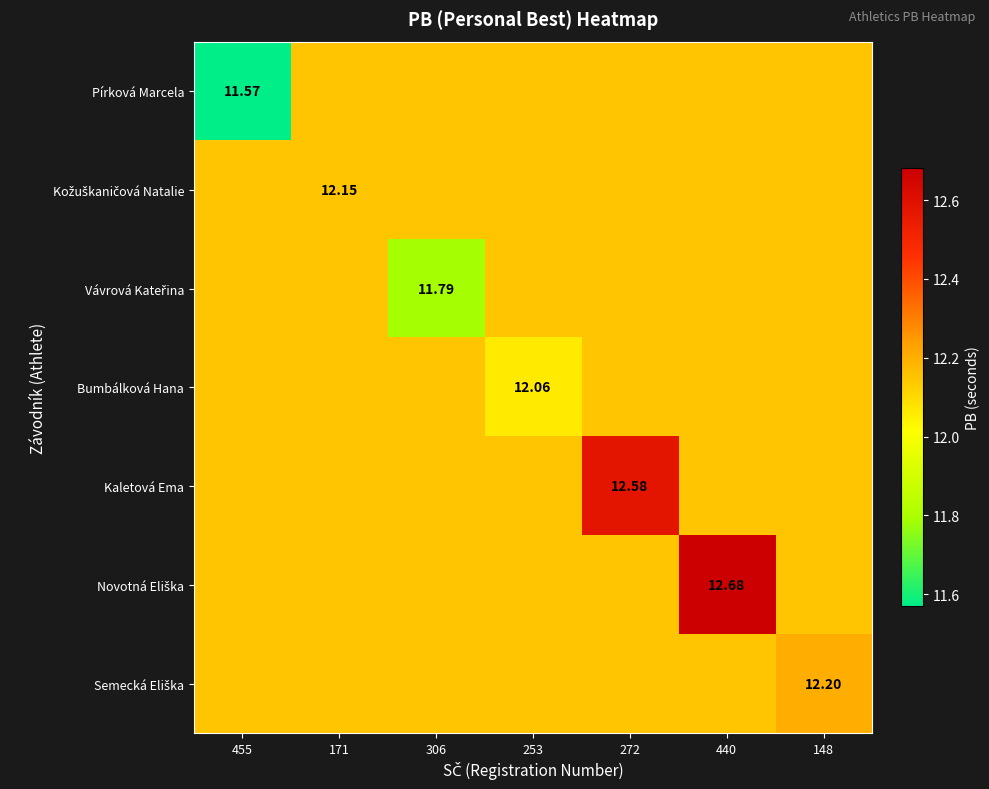

Rank the series at 455 from lowest to highest value.

Pírková Marcela, Kožuškaničová Natalie, Vávrová Kateřina, Bumbálková Hana, Kaletová Ema, Novotná Eliška, Semecká Eliška